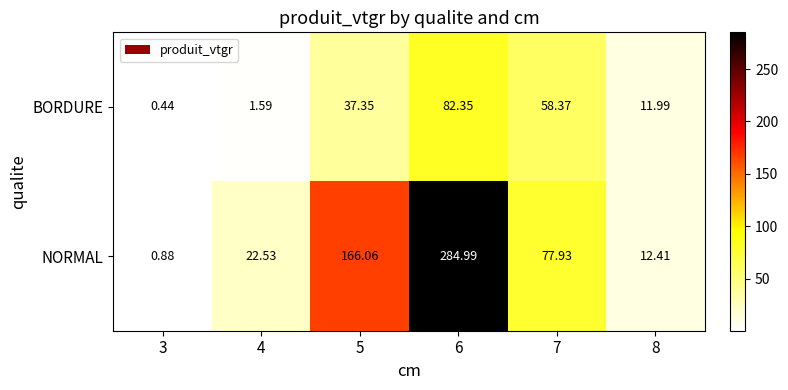

At 5, list the series in order from largest to smallest.

NORMAL, BORDURE